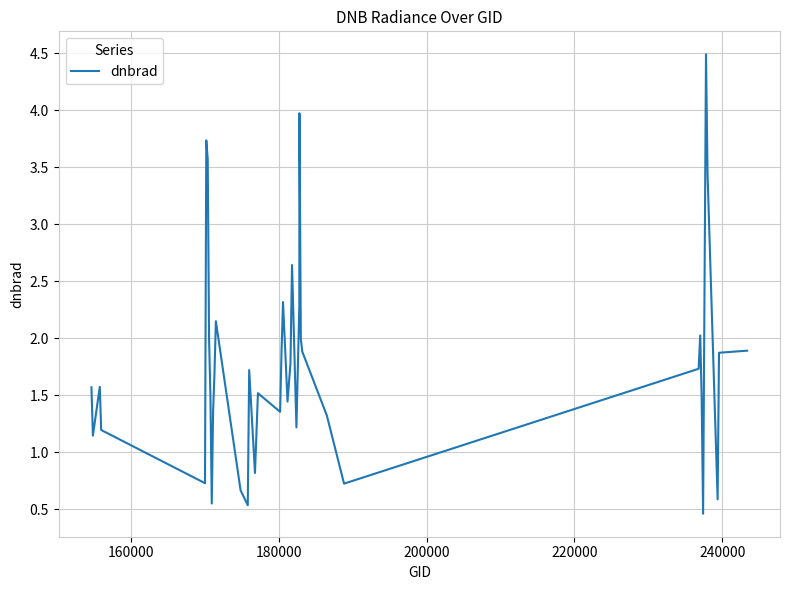

What is the minimum value shown in the chart?

0.5